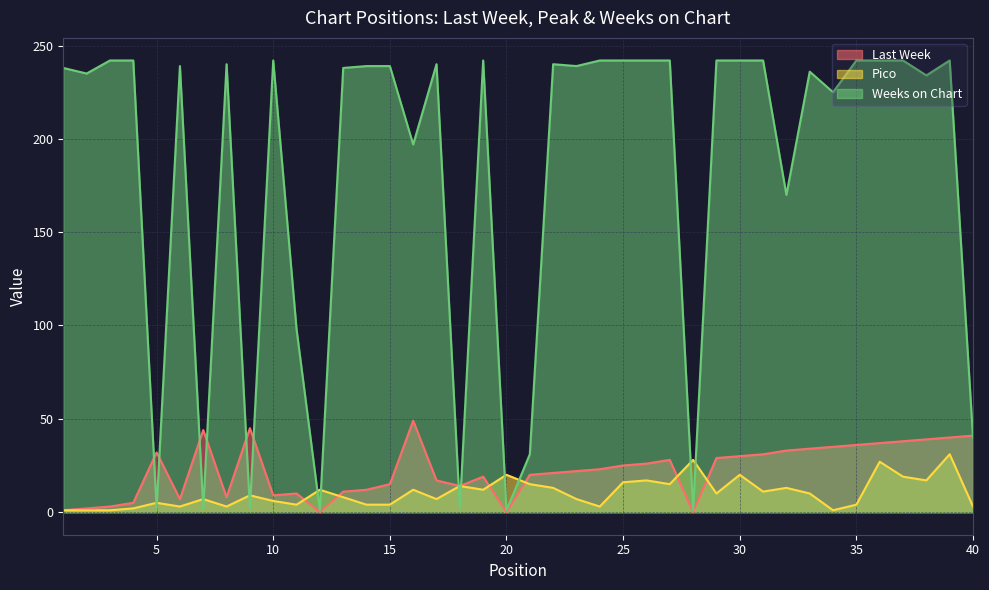

Where is the first local maximum for Last Week?

5